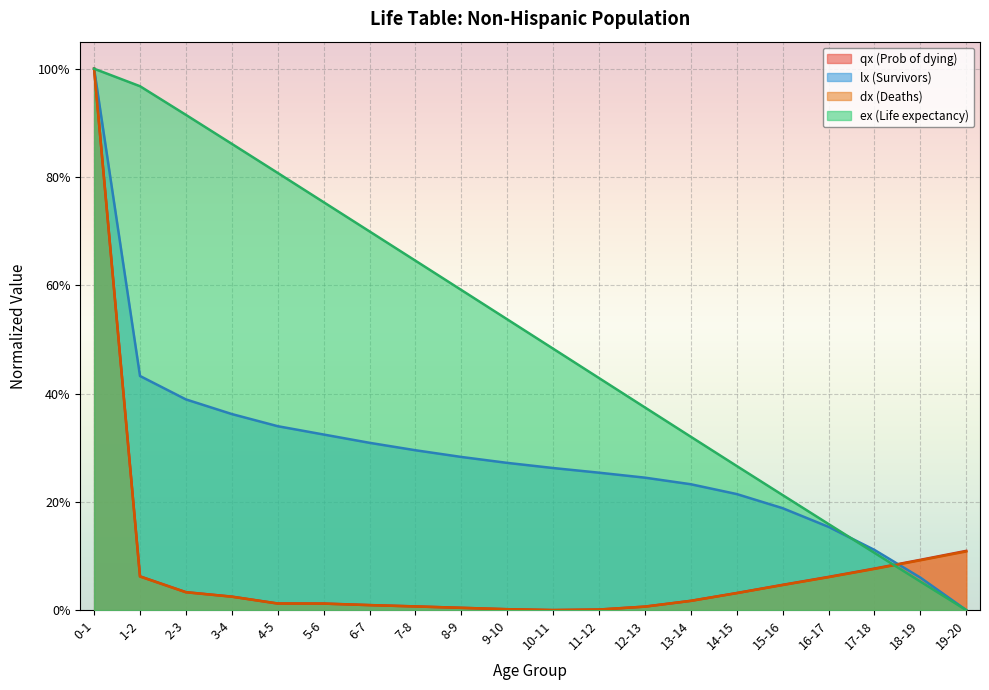

Which category has the lowest value in the lx (Survivors) series?

19-20